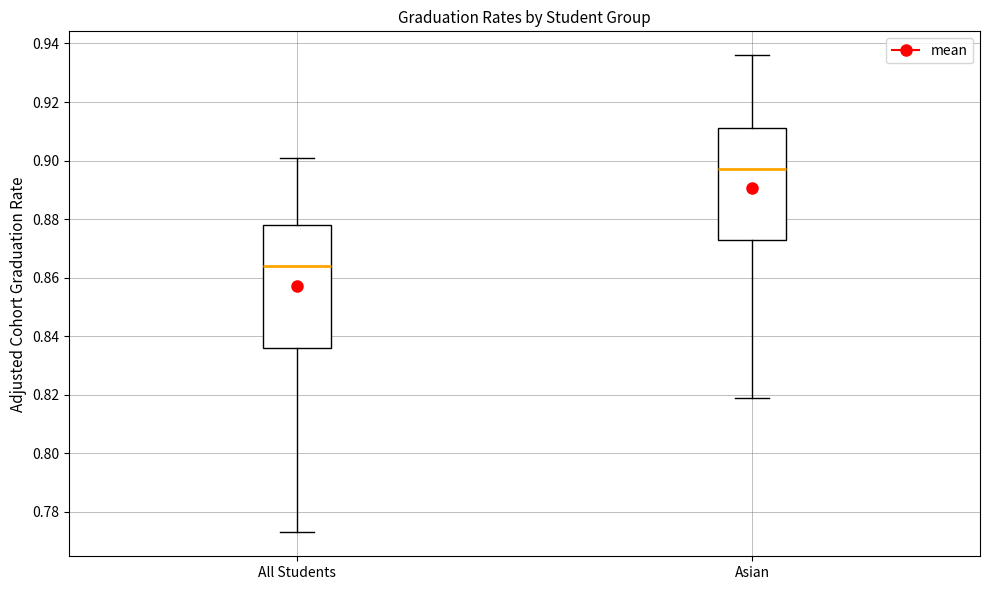

Reading left to right, read every box against the y-axis: the position of its median line, the range the box covers, and the ends of its whiskers. The values are not printed on the chart, so give them approximately, as read against the axis.

All Students: median 0.864, box 0.836 to 0.878, whiskers 0.774 to 0.902
Asian: median 0.898, box 0.874 to 0.912, whiskers 0.820 to 0.936